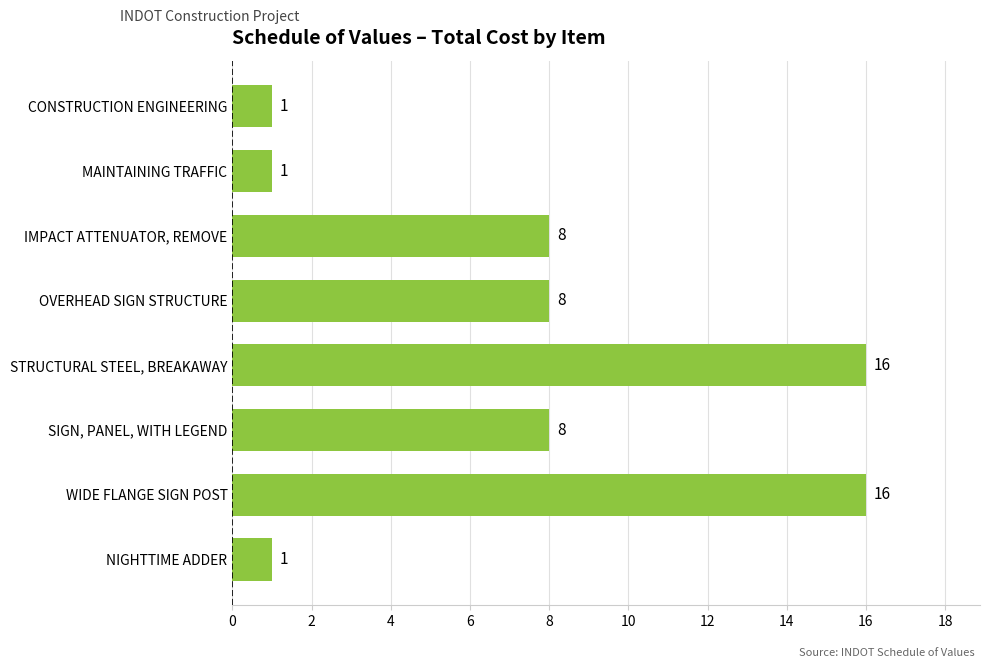

Which has a higher value, CONSTRUCTION ENGINEERING or SIGN, PANEL, WITH LEGEND?

SIGN, PANEL, WITH LEGEND